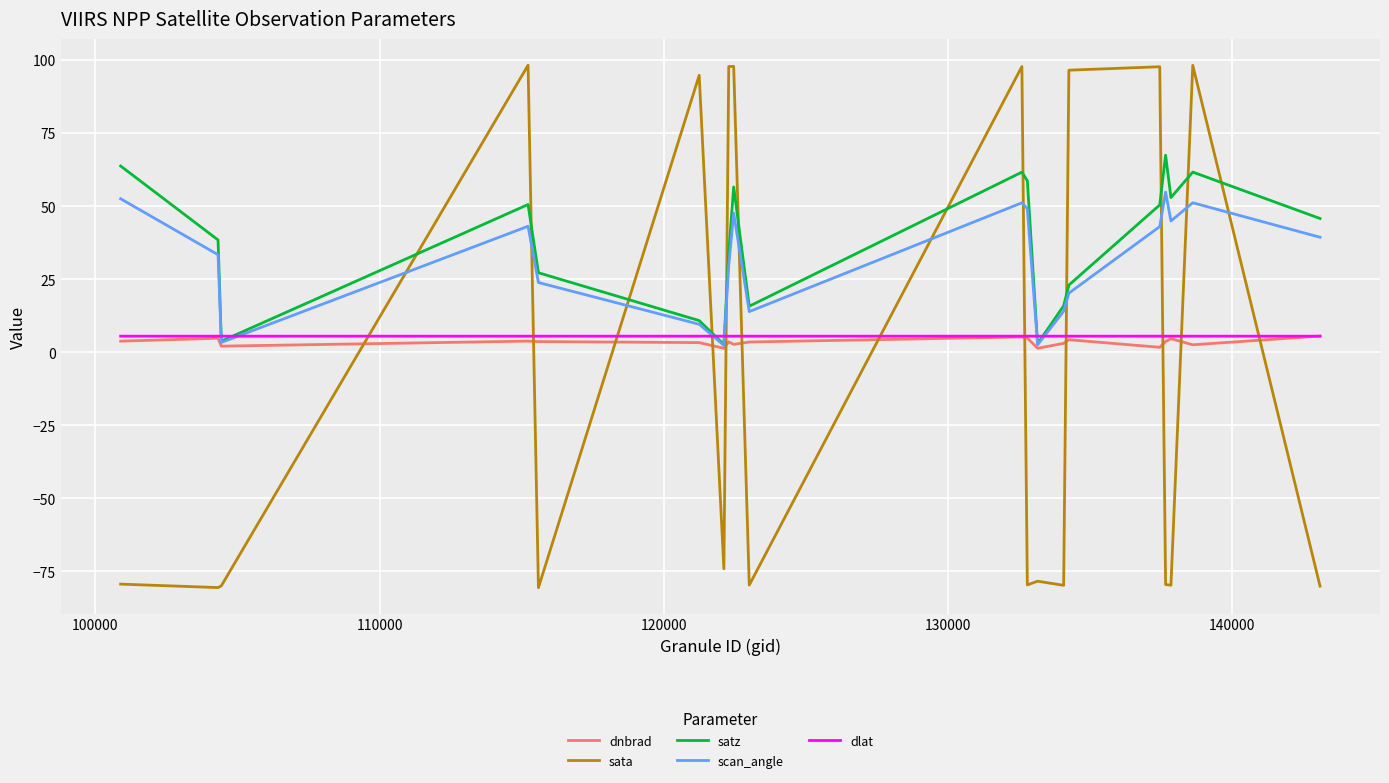

Which series has the largest range (max minus min)?

sata